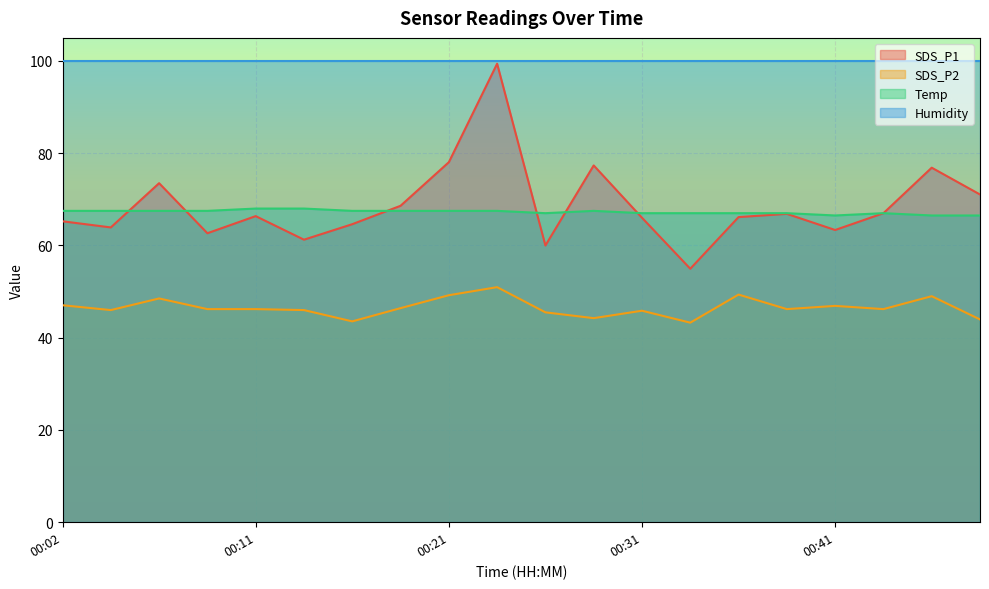

What is the maximum value shown in the chart?

99.9